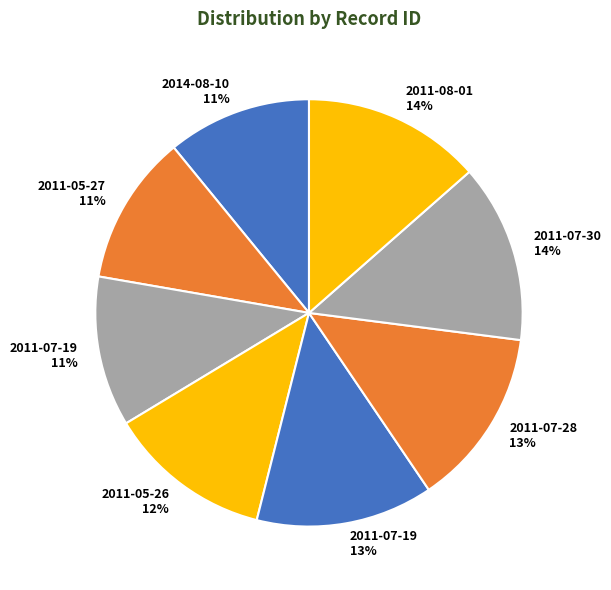

How many slices are in this pie chart?

8